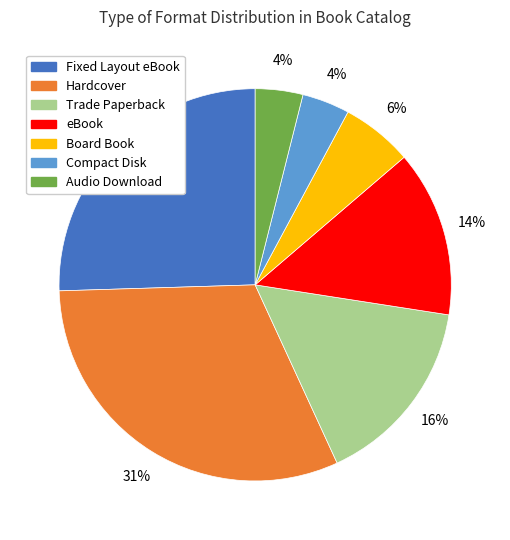

Combined, do Hardcover and Board Book account for over 50%?

No